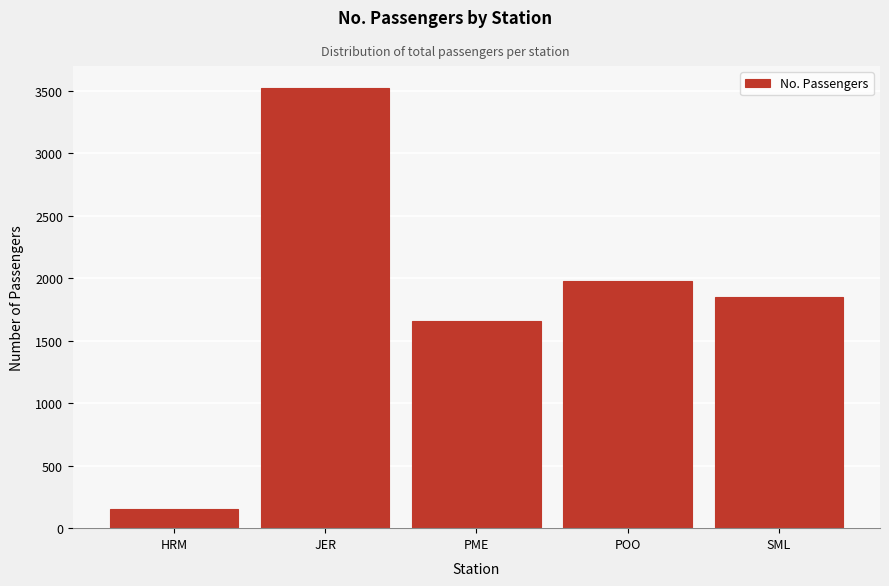

Reading right to left, extract all data points from this chart.

1847	1977	1659	3520	156